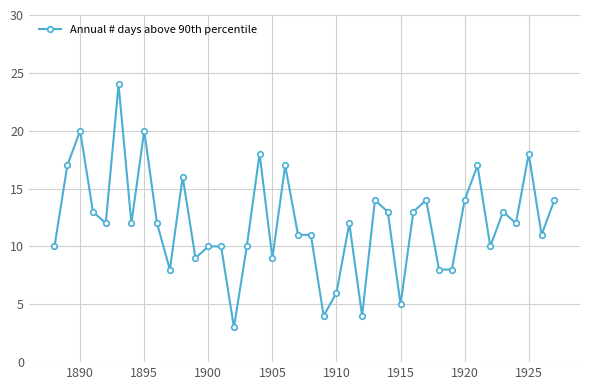

What is the value of the 35th point from the left?

10